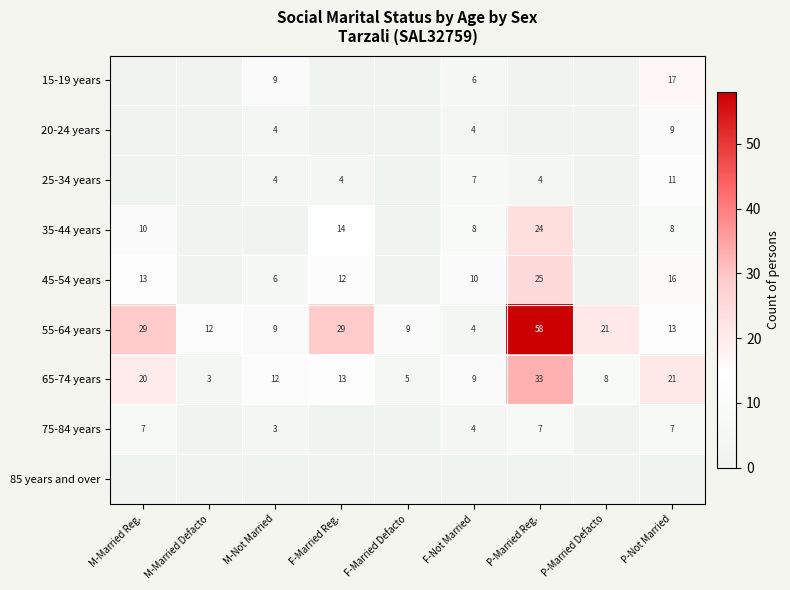

At which label does 65-74 years reach its minimum?

M-Married Defacto